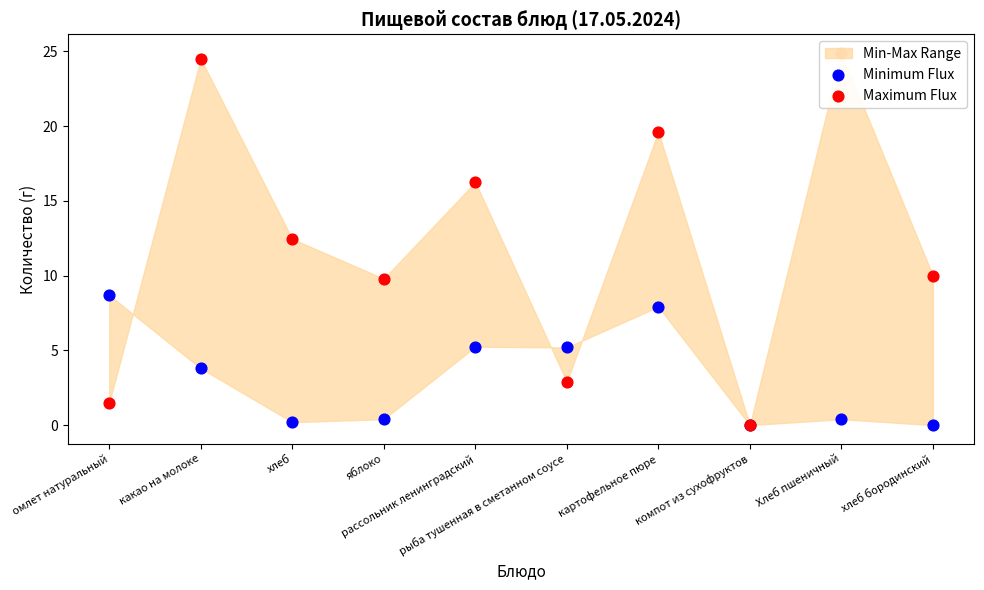

At how many categories does at least one series exceed 13?

4